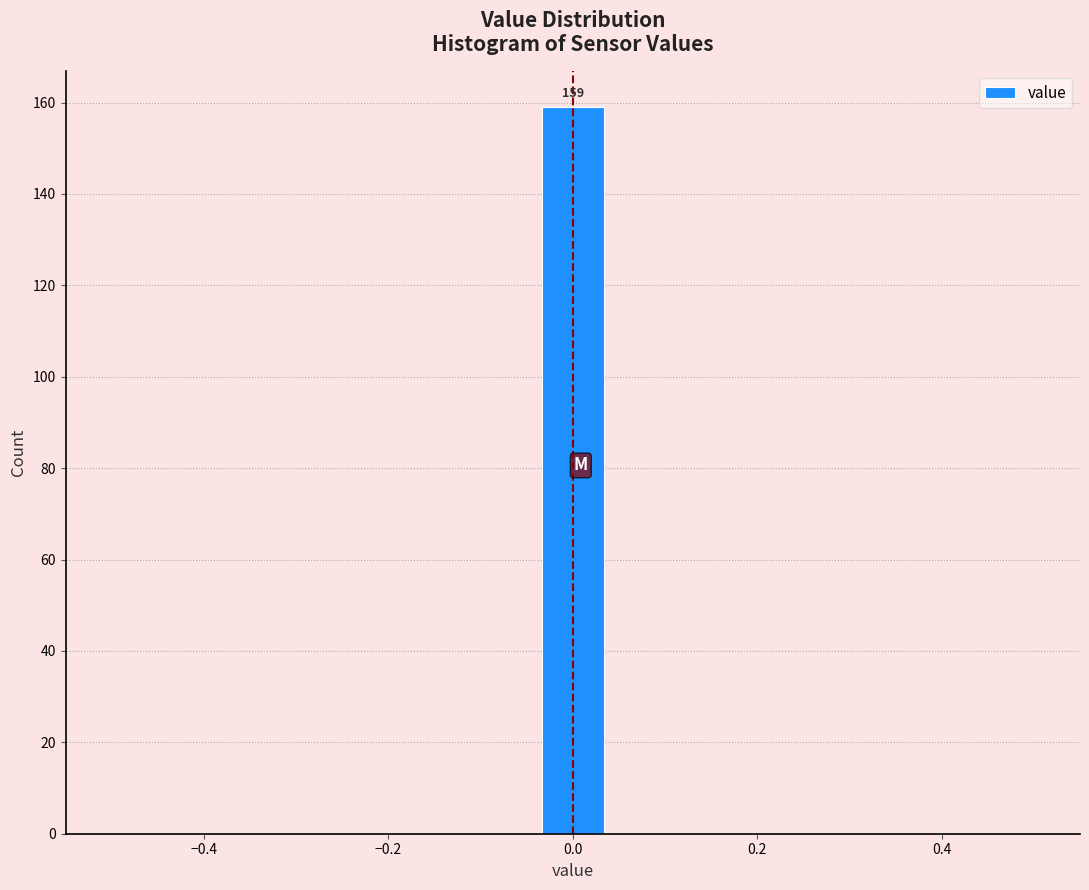

Around what value on the x-axis is the tallest bar? Give the approximate position of its centre, as read against the axis.

0.00